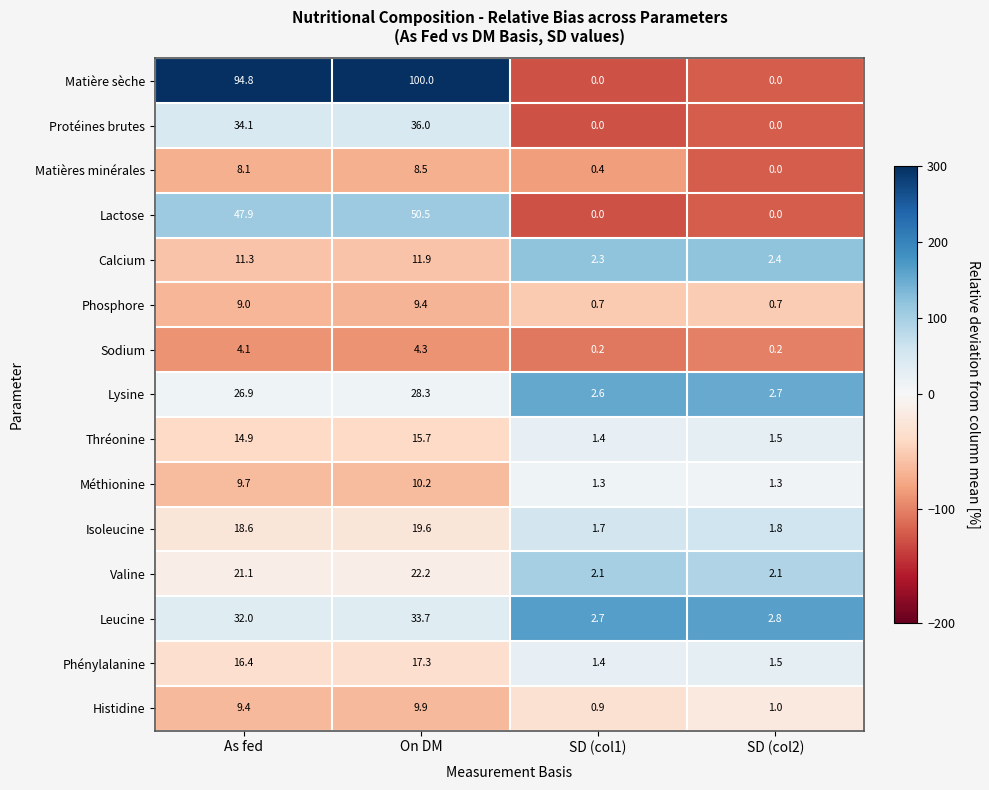

Which series has the widest spread of values?

Matière sèche